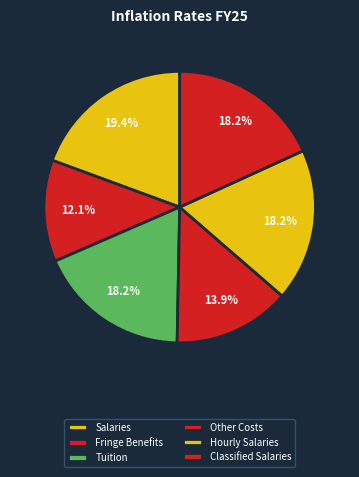

What percentage is the Other Costs slice, to the nearest percent?

14%